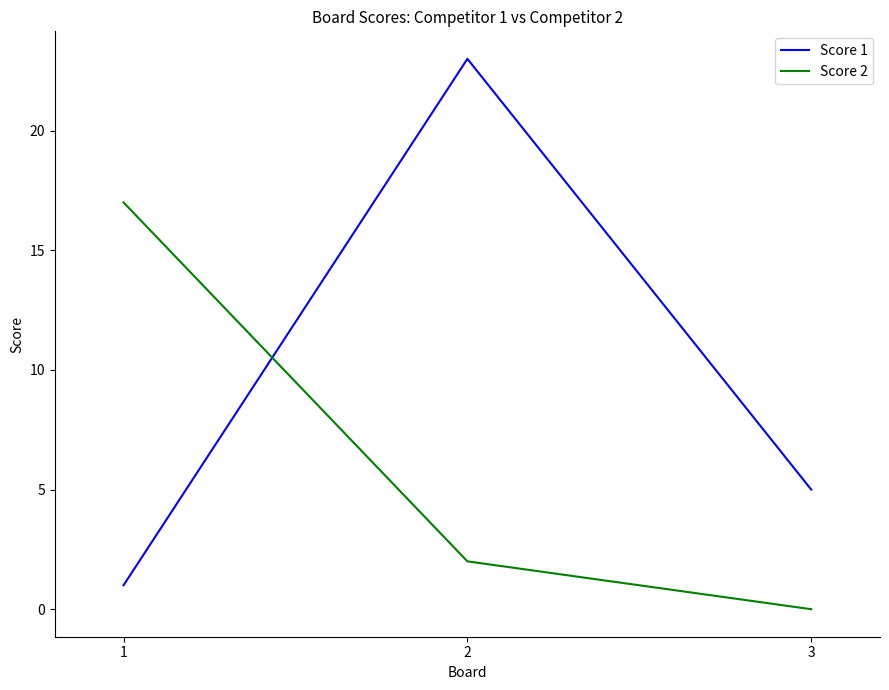

What is the difference between the Score 1 values at 1 and 3?

4